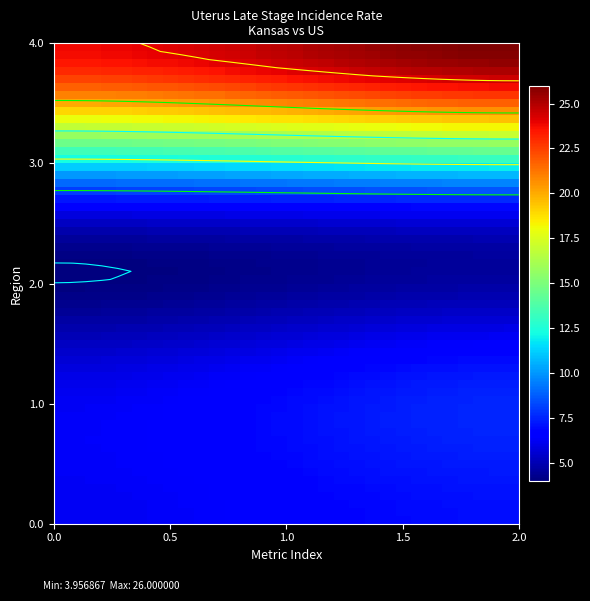

Reading left to right, list all the values displayed in this chart.

Kansas: 0=6.2	1=5.7	2=6.7	3=23.8
US (SEER+NPCR): 0=7.0	1=7.0	2=7.1	3=26.0